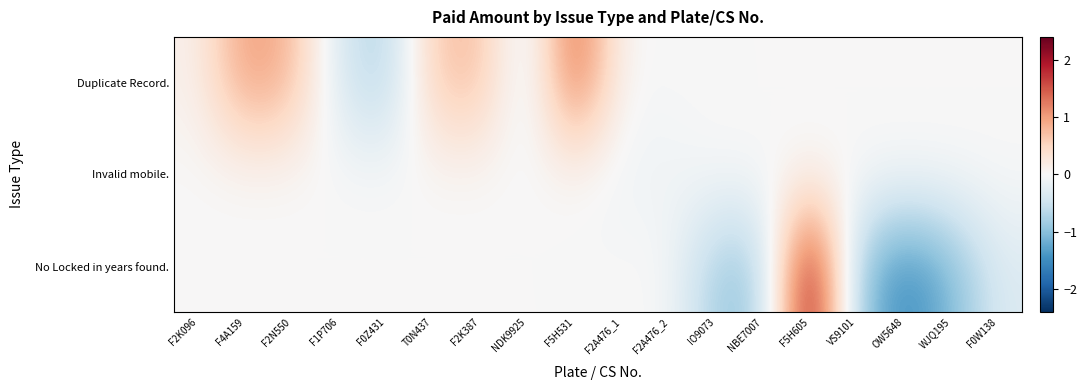

At which category is the sum across all series the highest?

F5H605